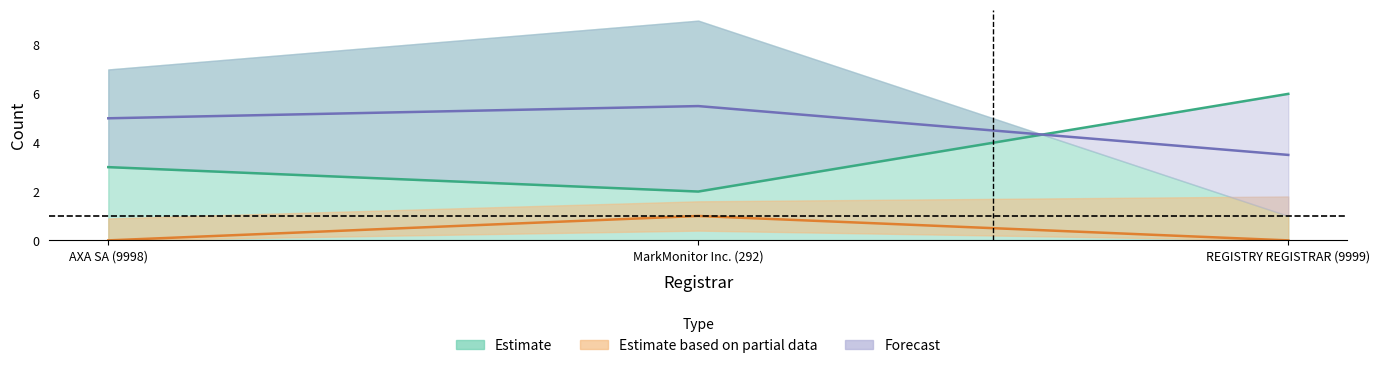

What is the sum of the total-nameservers values at REGISTRY REGISTRAR (9999) and MarkMonitor Inc. (292)?

9.0